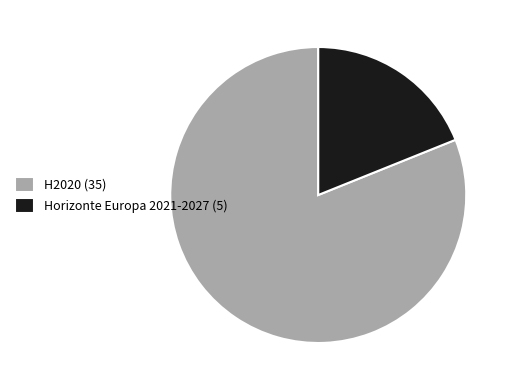

Count the number of slices in the pie.

2